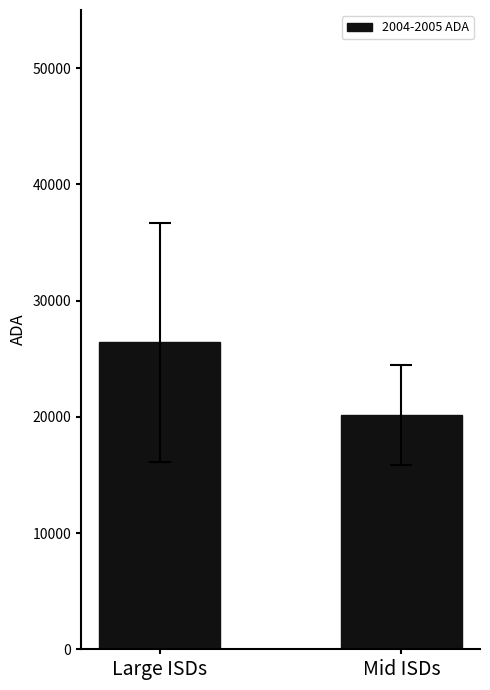

What is the label of the 1st bar from the left?

Large ISDs